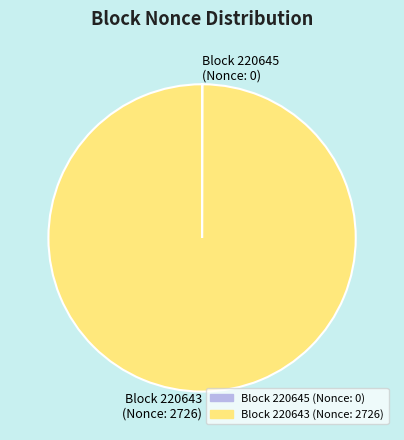

Is it true that Block 220643 (Nonce: 2726) is 93% of the pie?

False